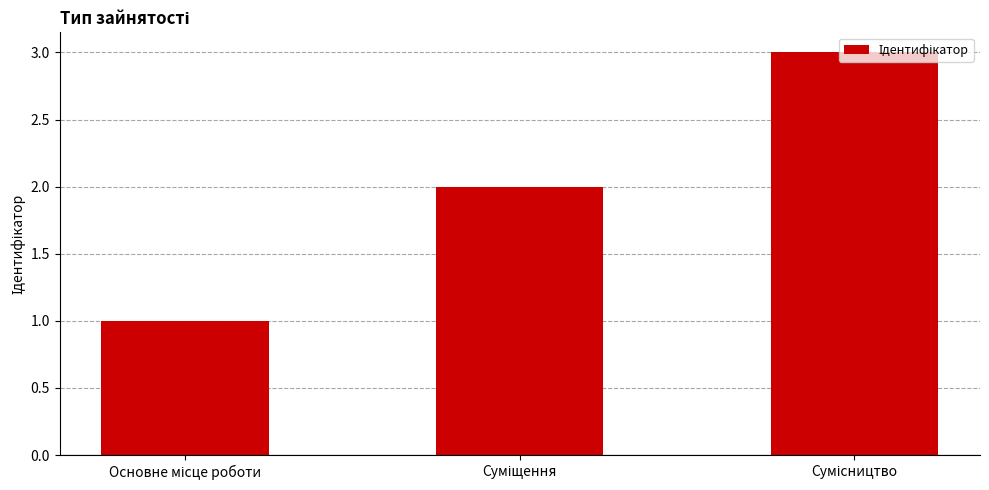

What is the smallest value displayed?

1